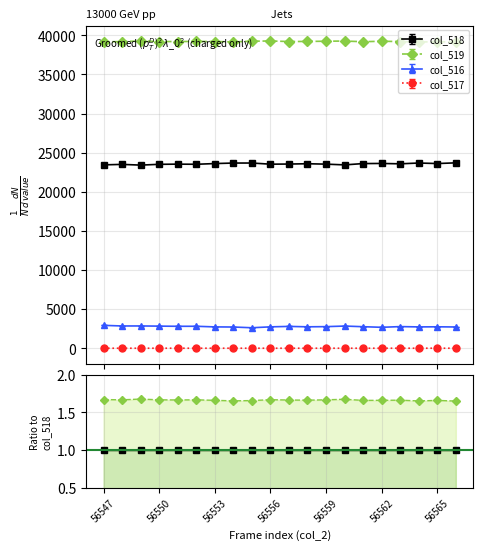

Does the chart display data point markers on the line(s)?

Yes